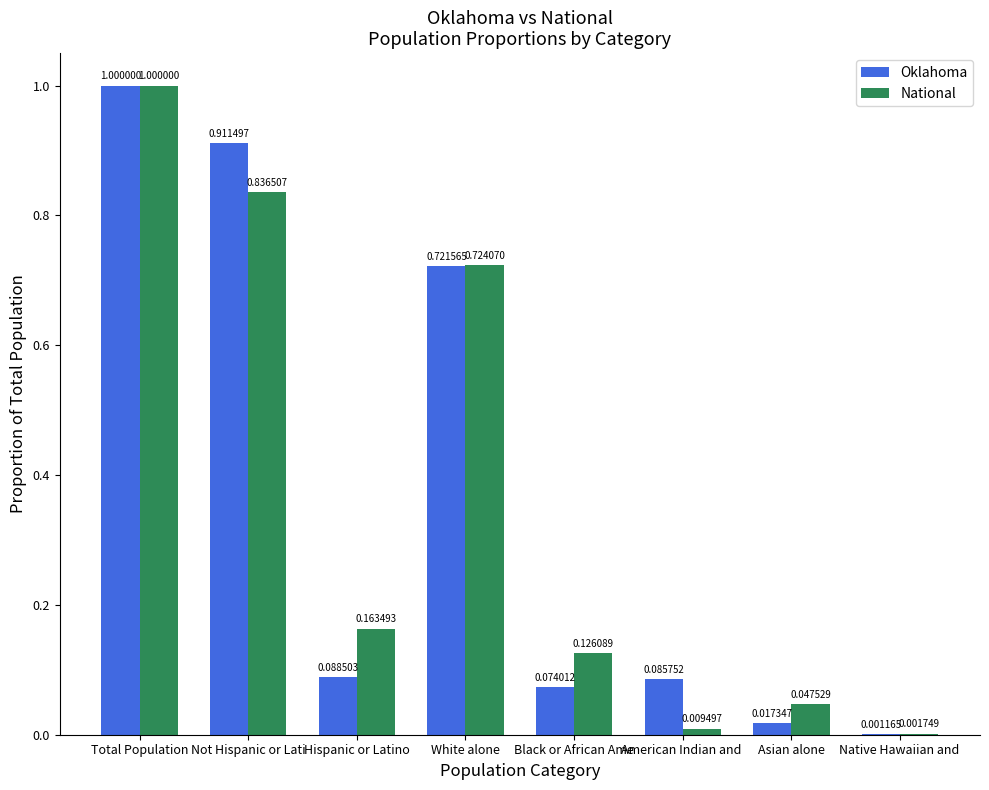

Which series has the largest total across all categories?

National